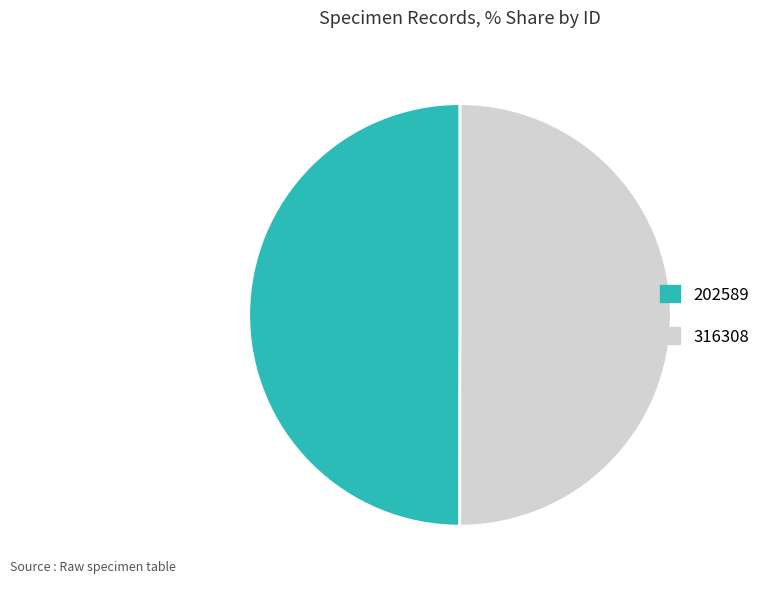

Approximately how many times larger is the value at 202589 compared to 316308?

1.0